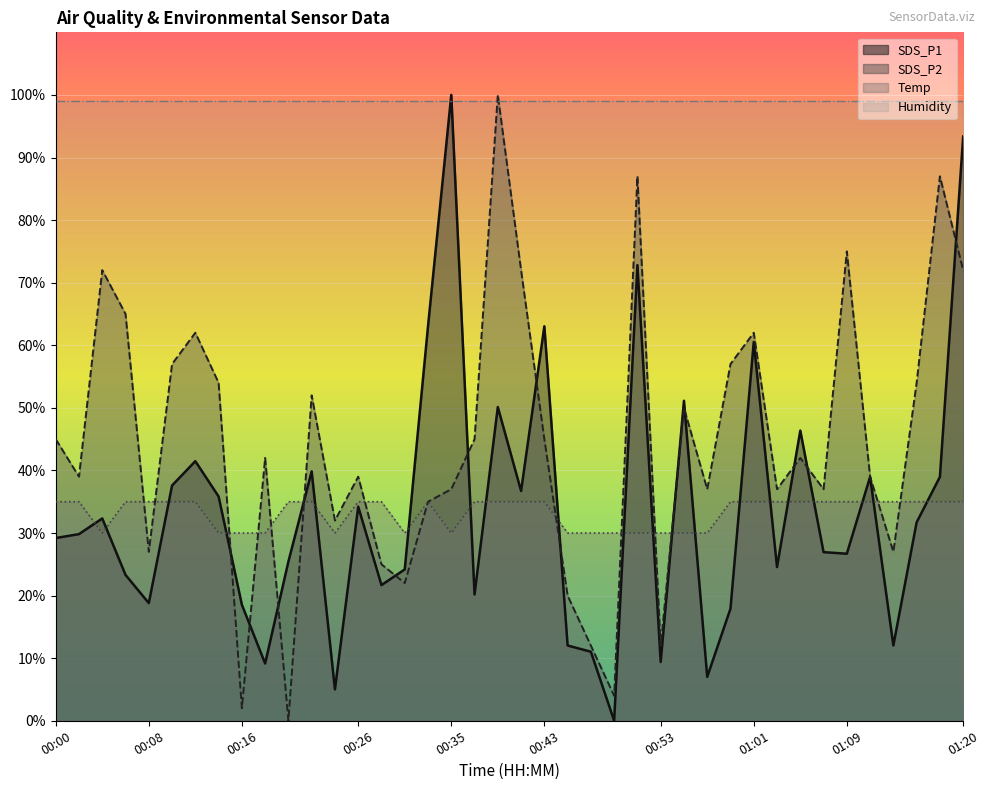

What is the approximate value of Temp at 00:57?

30.0